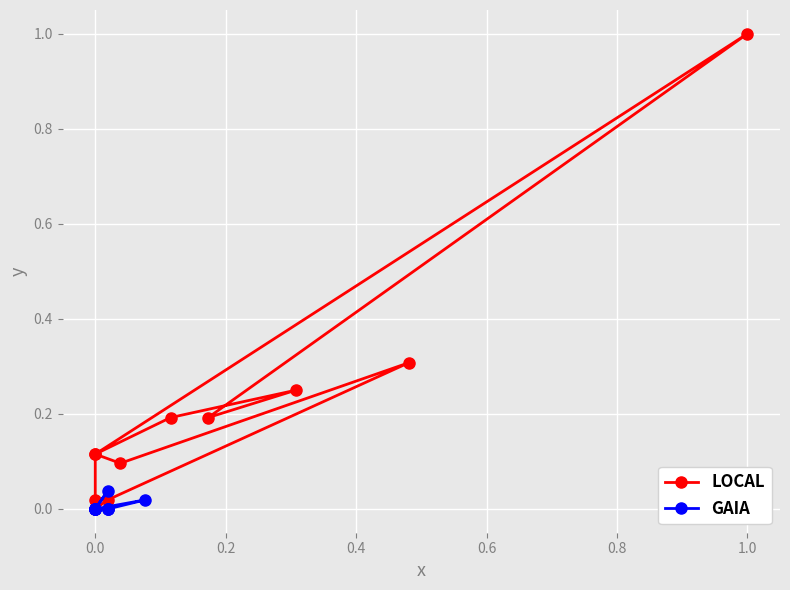

How many distinct data groups are displayed?

2